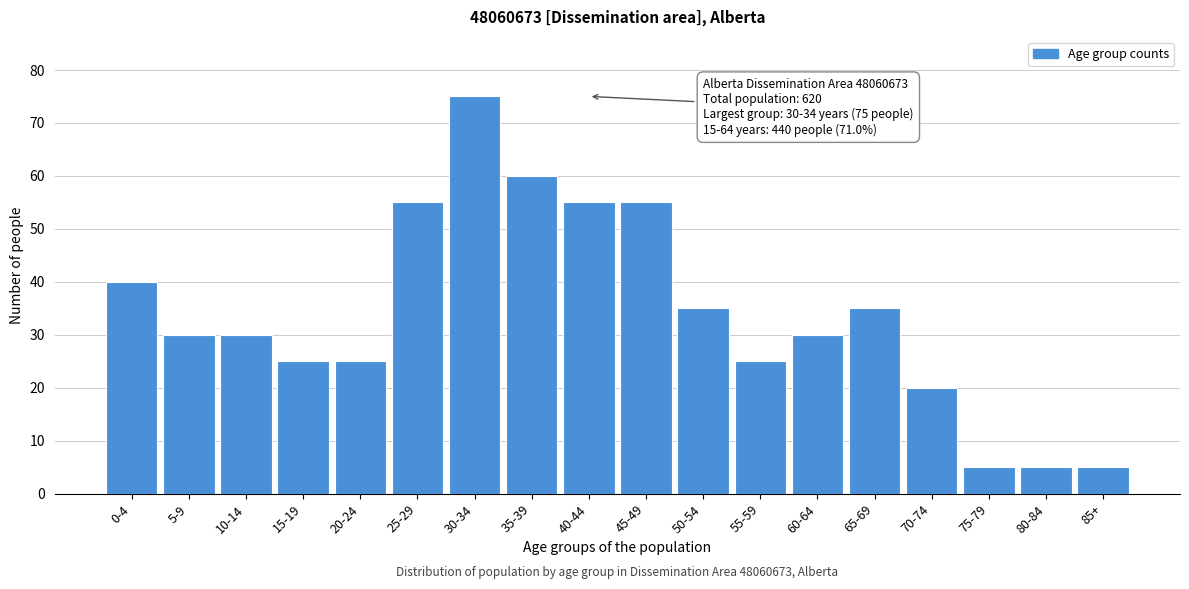

Reading left to right, extract all data points from this chart.

40	30	30	25	25	55	75	60	55	55	35	25	30	35	20	5	5	5